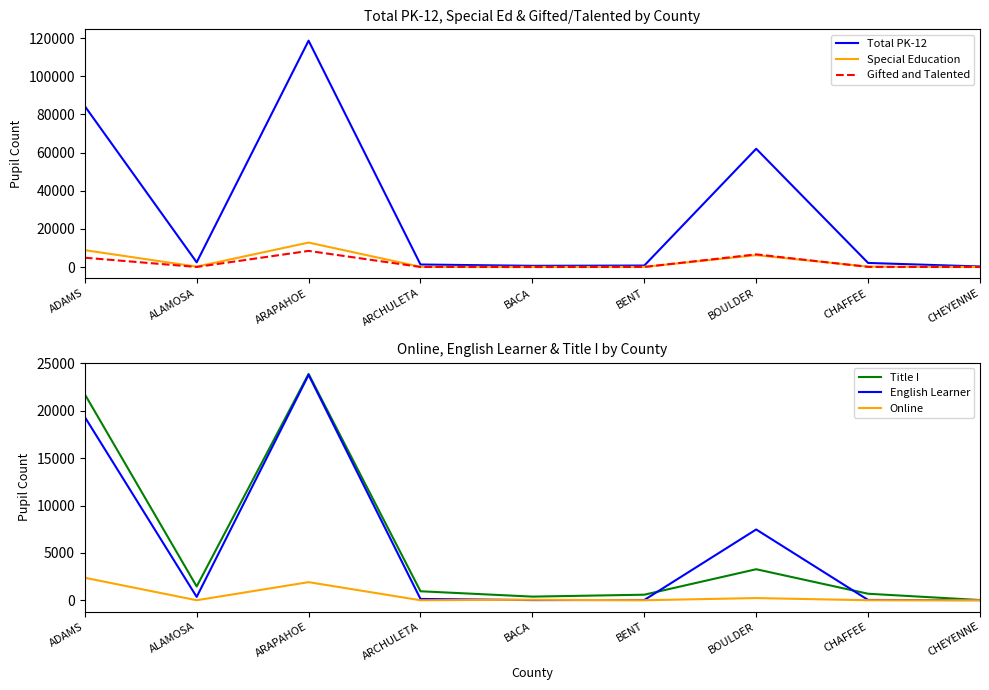

How many values in the Total PK-12 series exceed 2144?

4